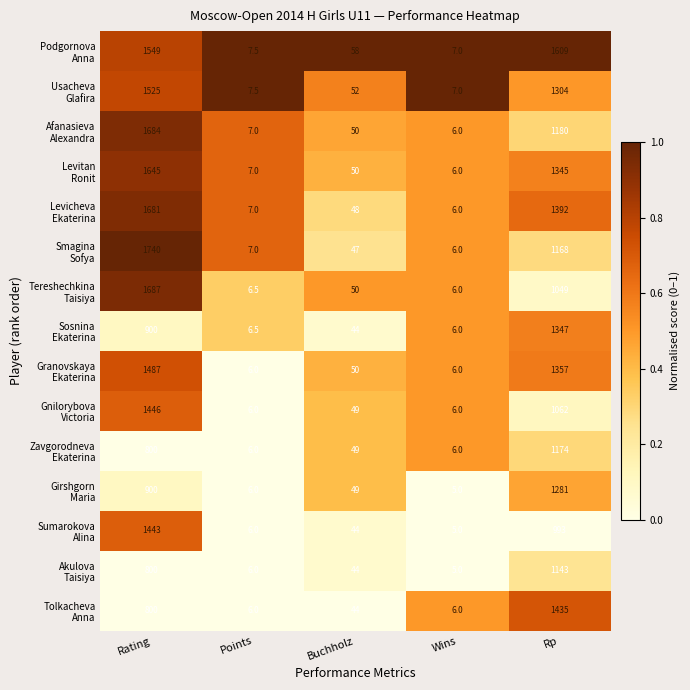

What is the total value across all series at Buchholz?

728.0